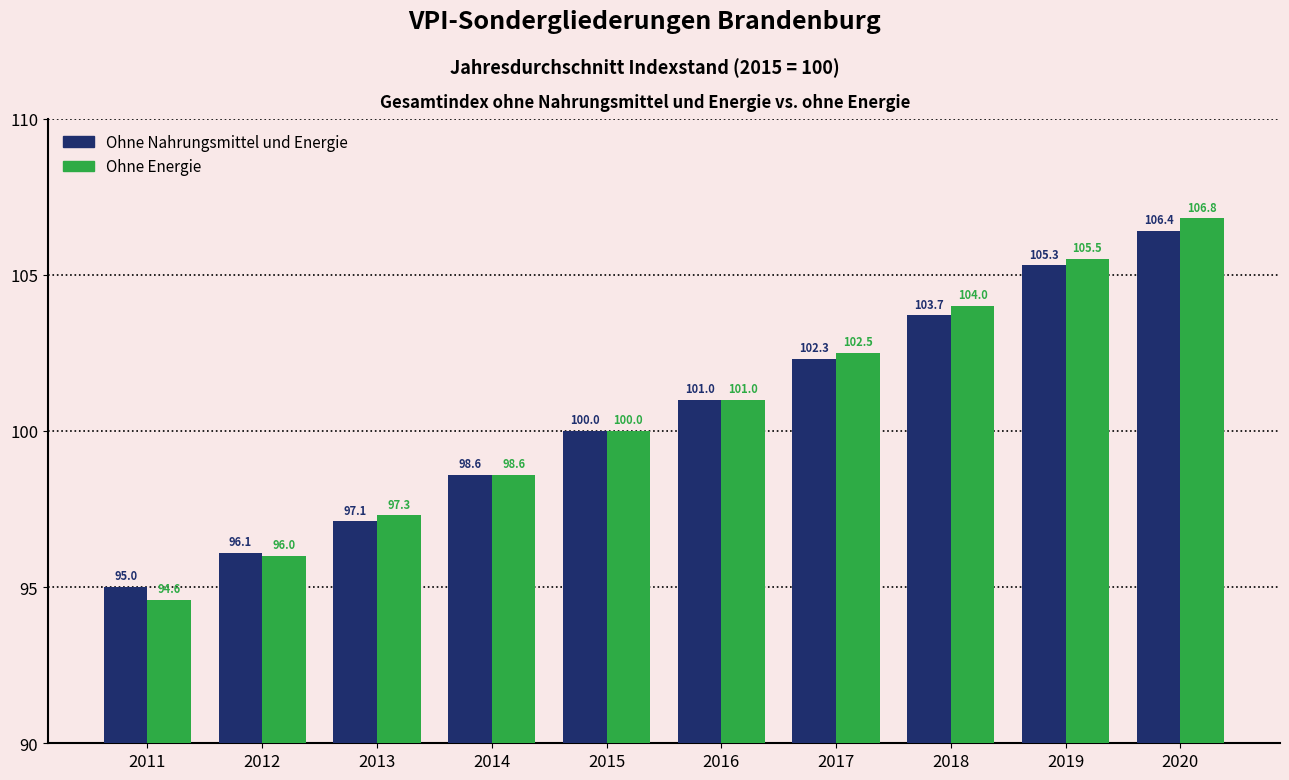

What is the spread (max minus min) of values at 2018?

0.3